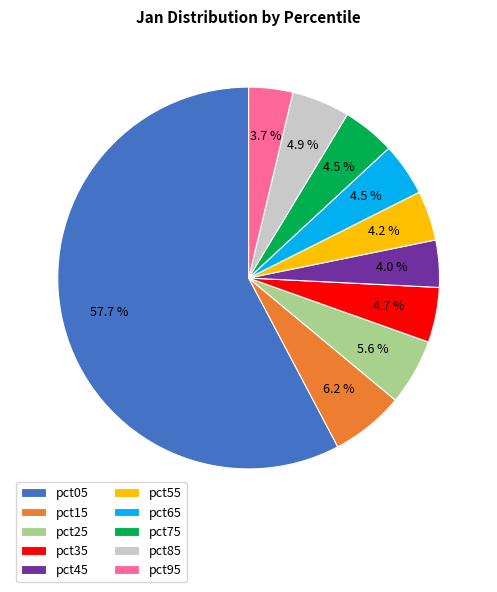

The pct25 slice represents 6% of the pie. True or false?

True